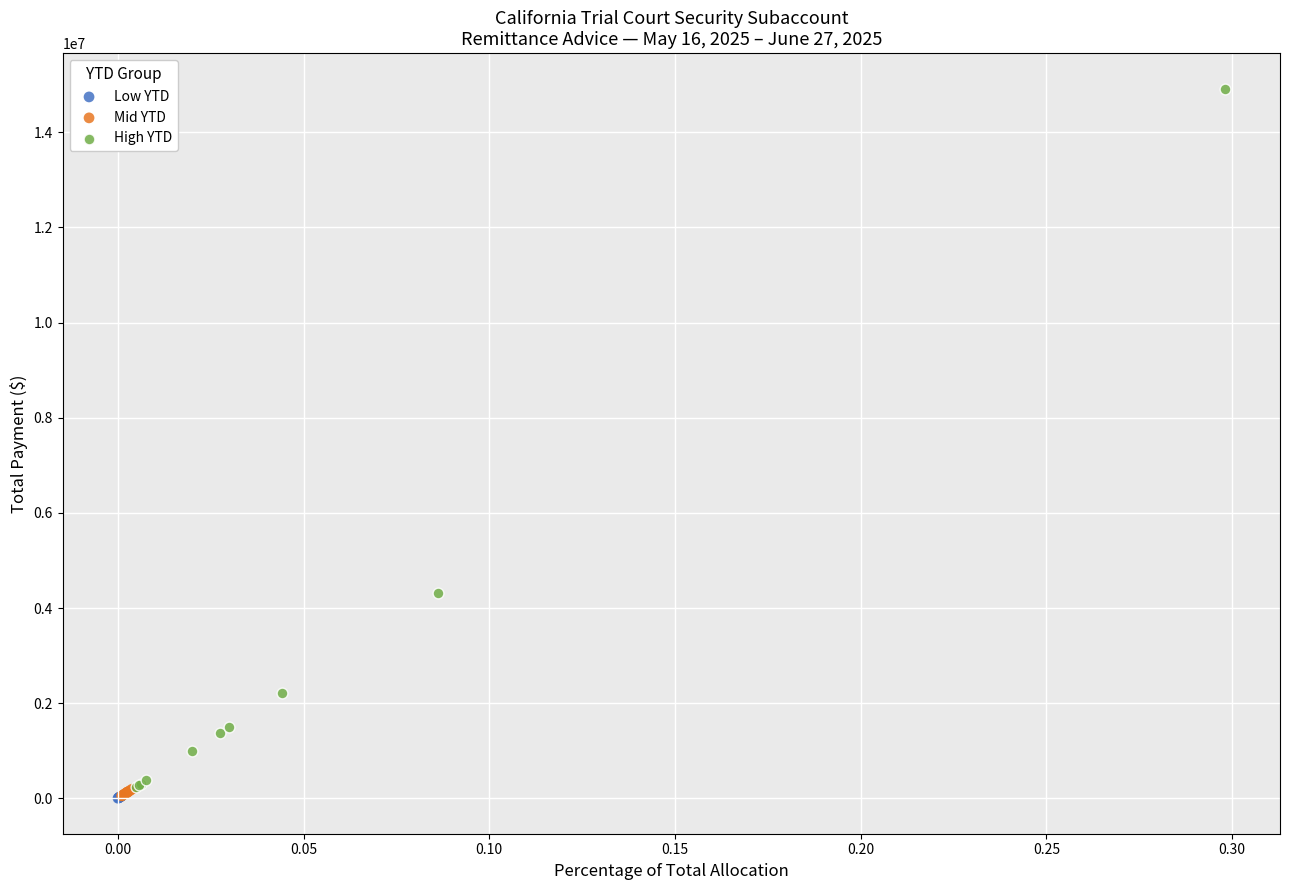

Which series has the largest Y range (max minus min)?

High YTD